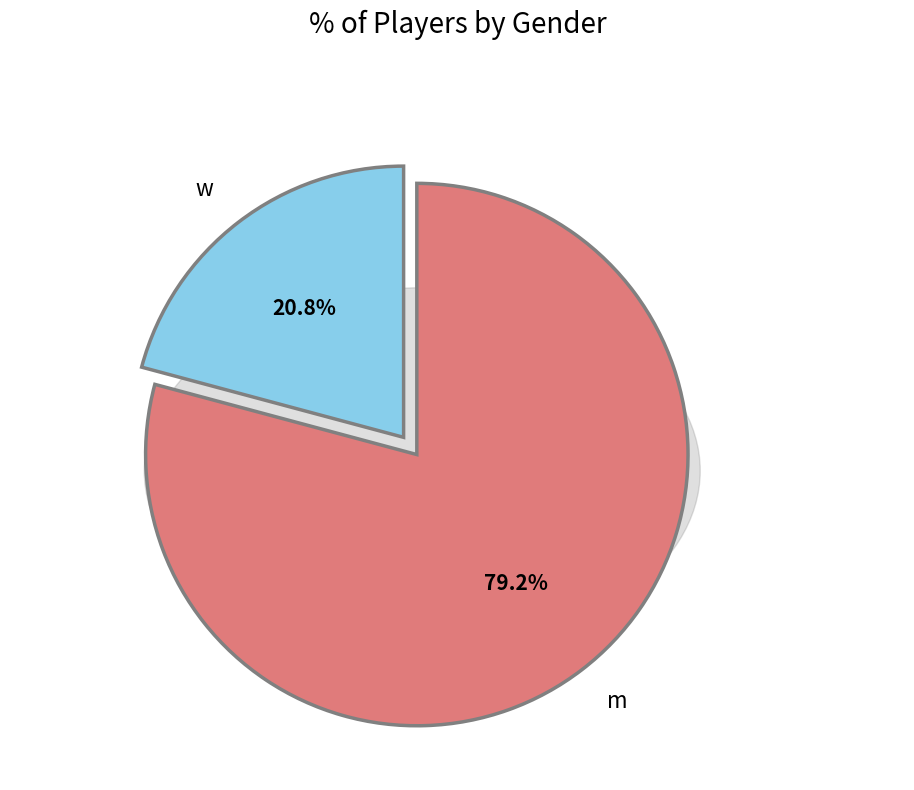

Rank the categories by value from highest to lowest.

m, w